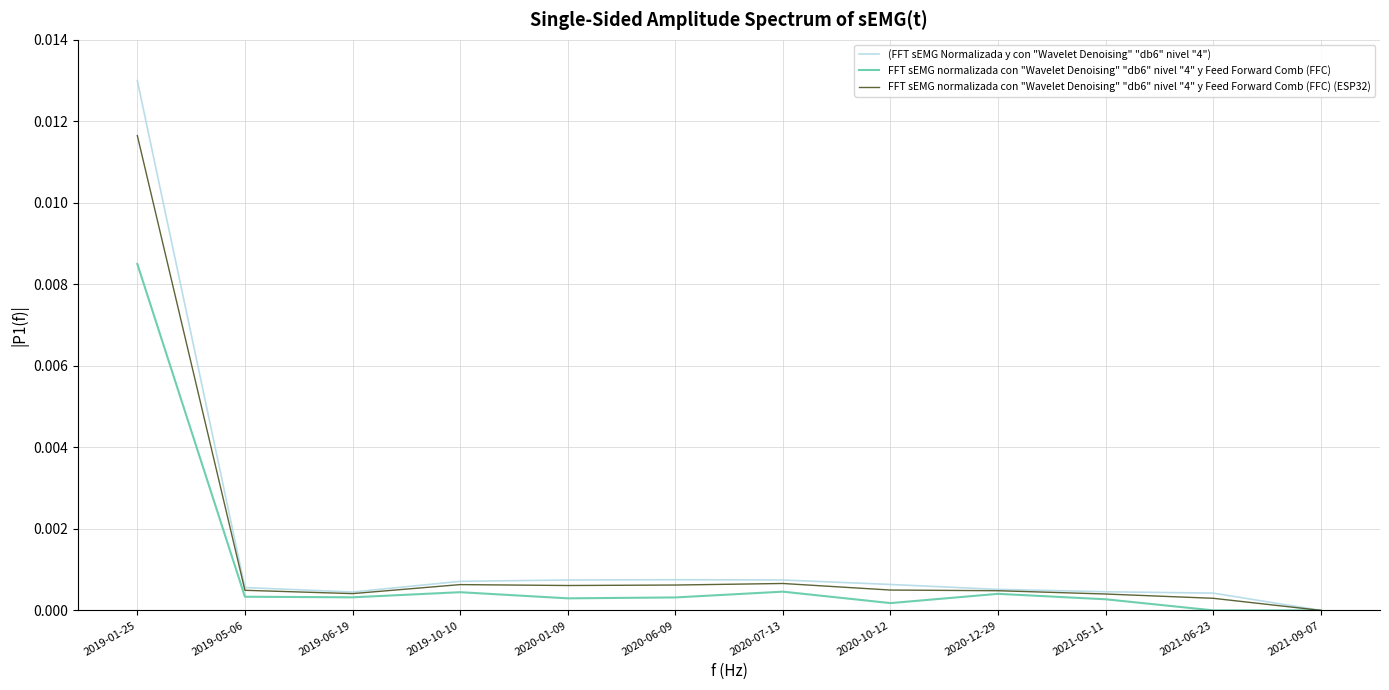

Is it true that FFT sEMG normalizada con "Wavelet Denoising" "db6" nivel "4" y Feed Forward Comb (FFC) equals 0.0 at 2019-05-06?

True